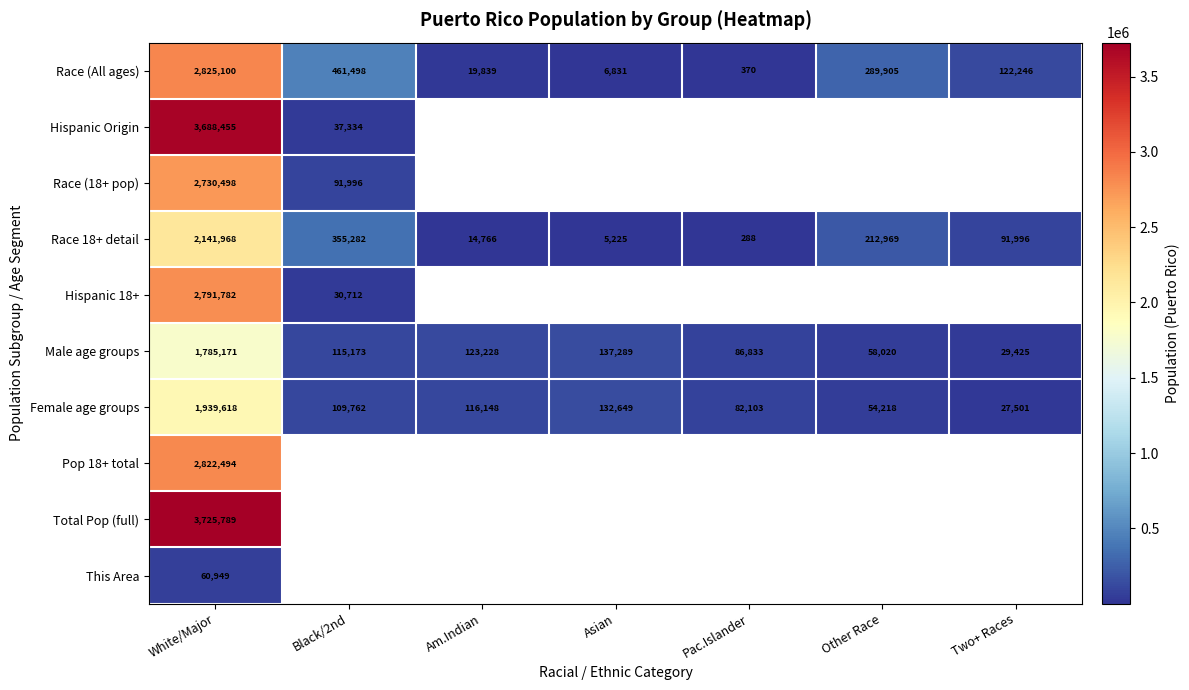

The Race (All ages) series shows 122246 at Two+ Races. True or false?

True